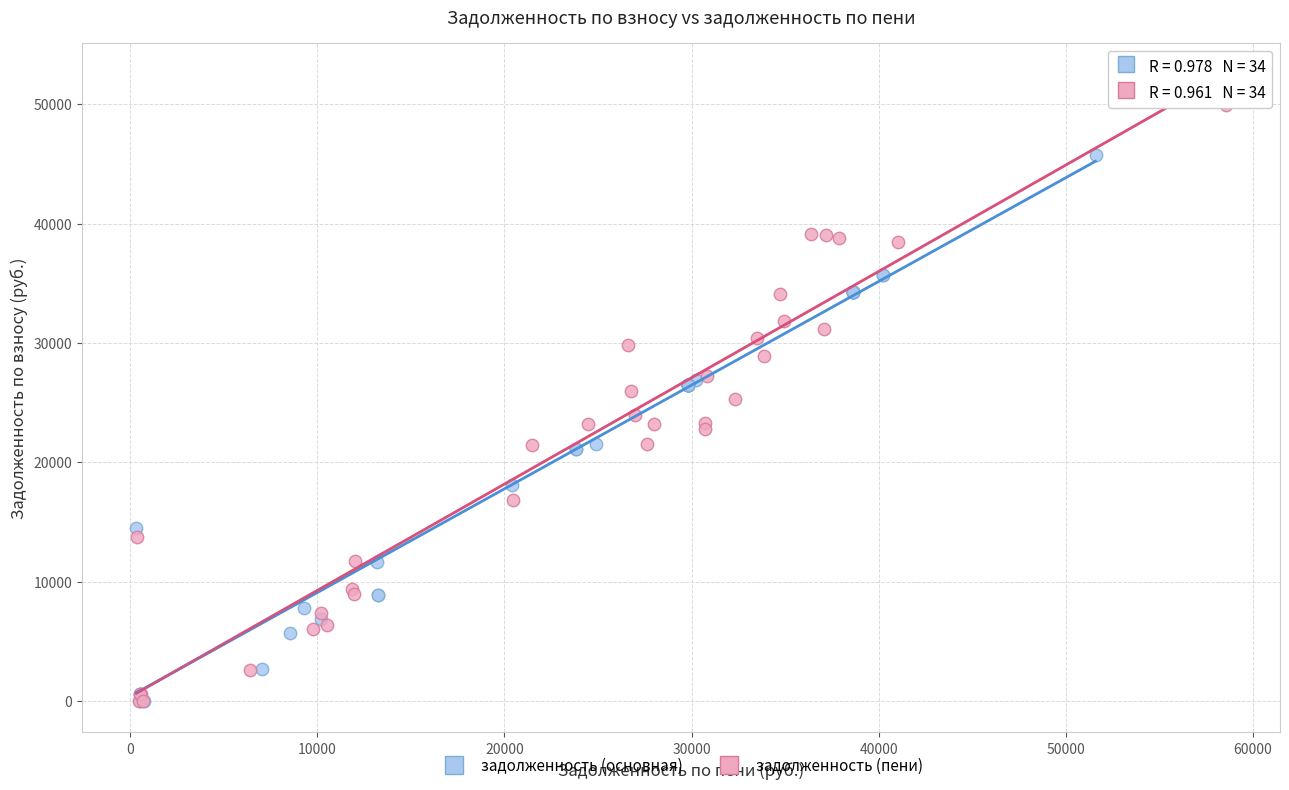

Which series has the largest Y range (max minus min)?

задолженность (пени)